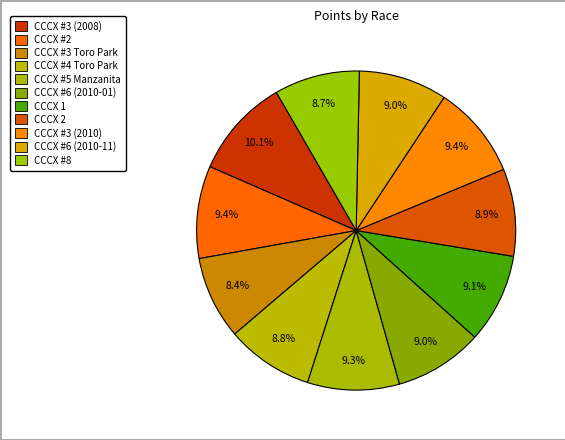

Rank the categories by value from highest to lowest.

CCCX #3 (2008), CCCX #3 (2010), CCCX #2, CCCX #5 Manzanita, CCCX 1, CCCX #6 (2010-11), CCCX #6 (2010-01), CCCX 2, CCCX #4 Toro Park, CCCX #8, CCCX #3 Toro Park